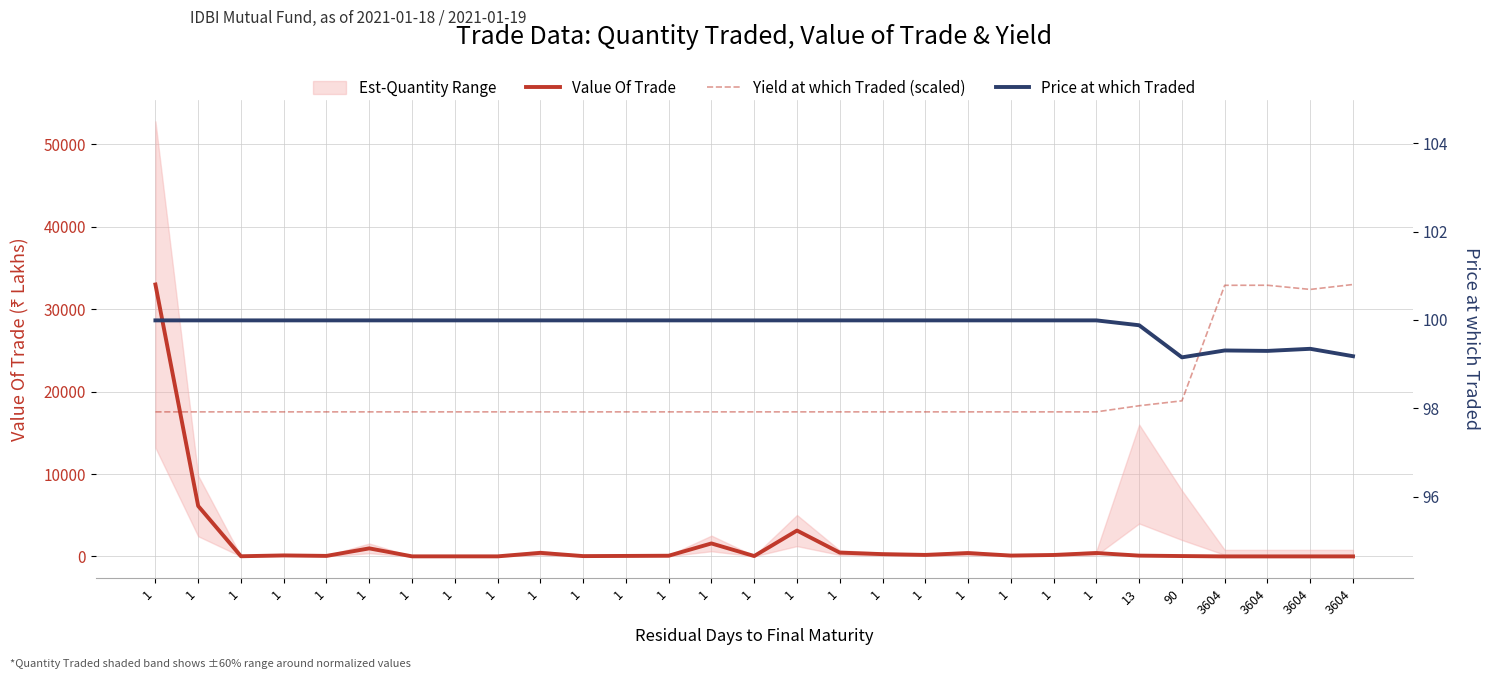

What is the value of the Yield at which Traded (scaled) point at the 12th from the left?

17538.6